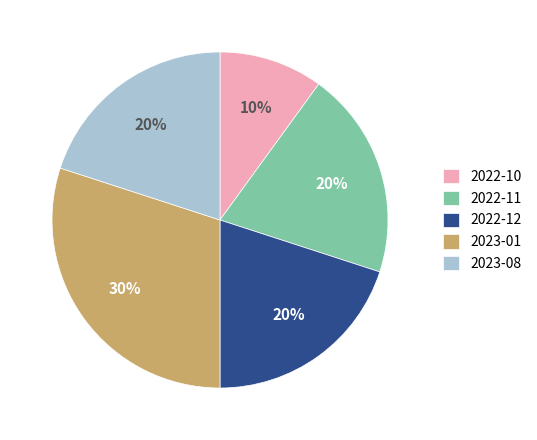

True or false: 2022-12 accounts for 20% of the total.

True